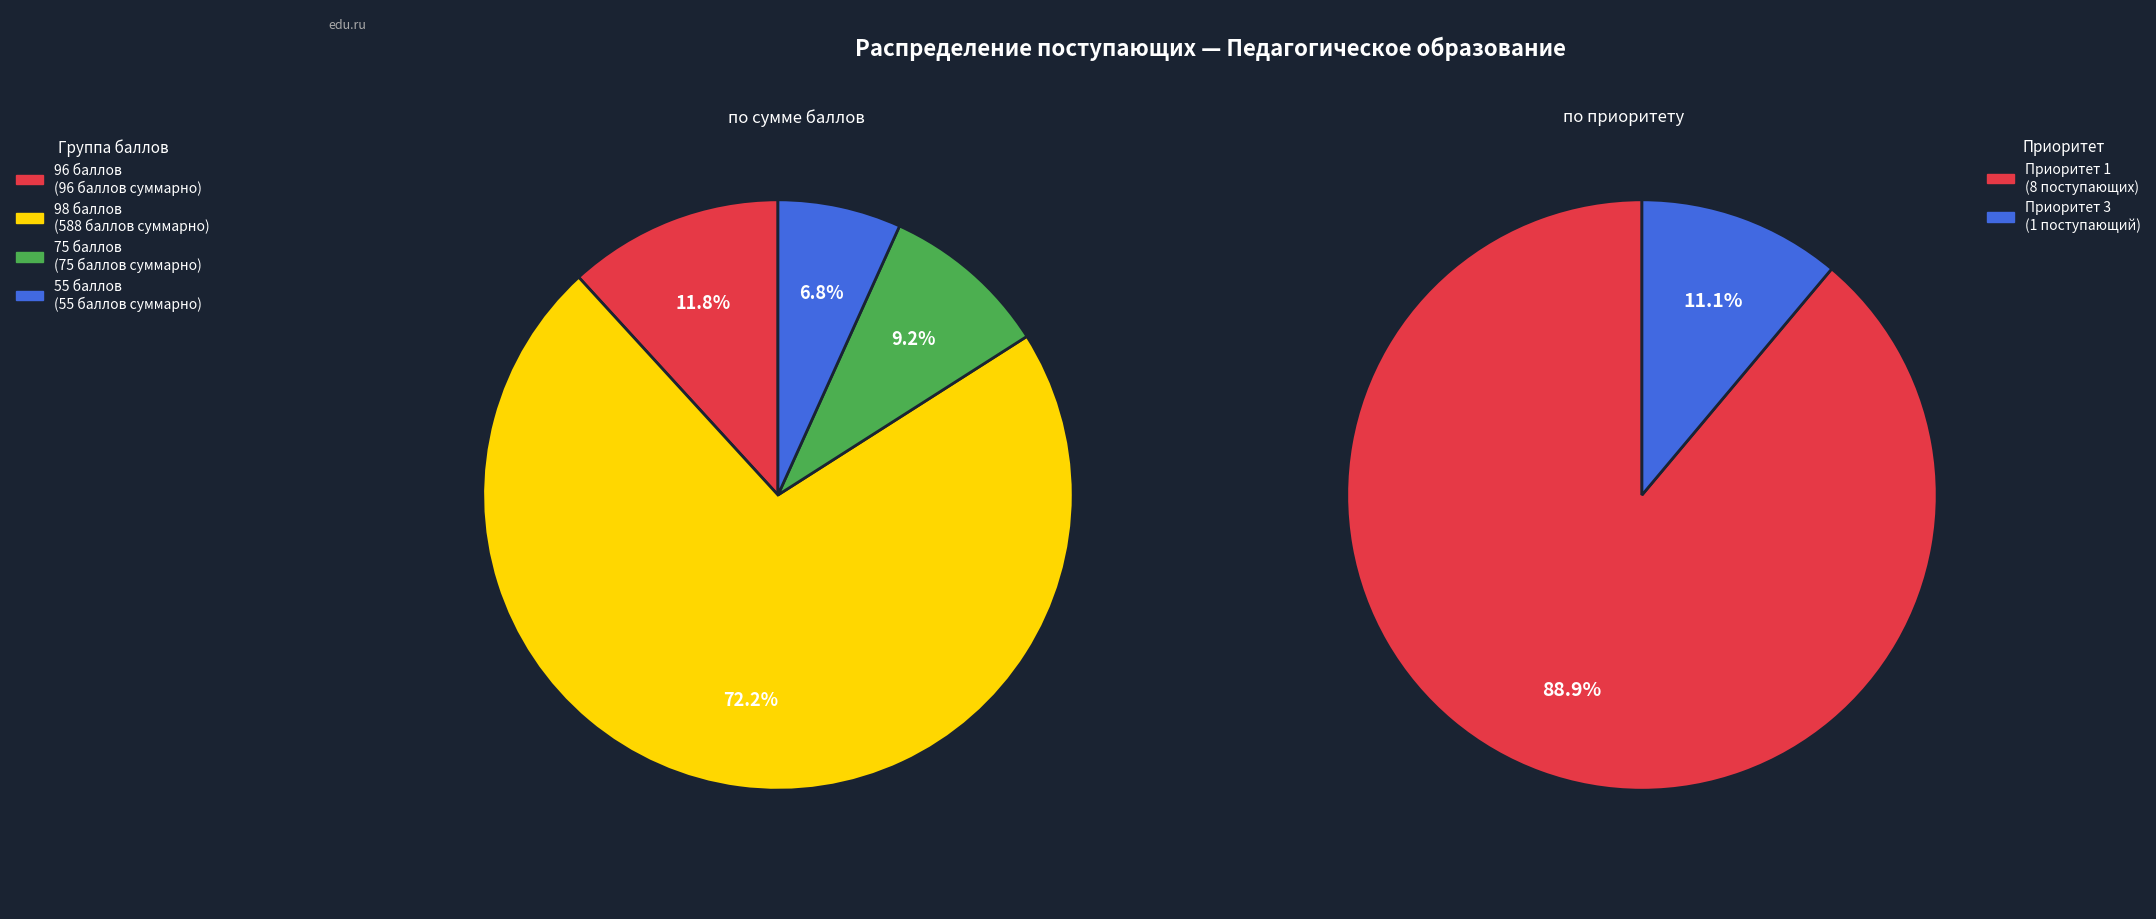

True or false: 4289073 accounts for 6% of the total.

False